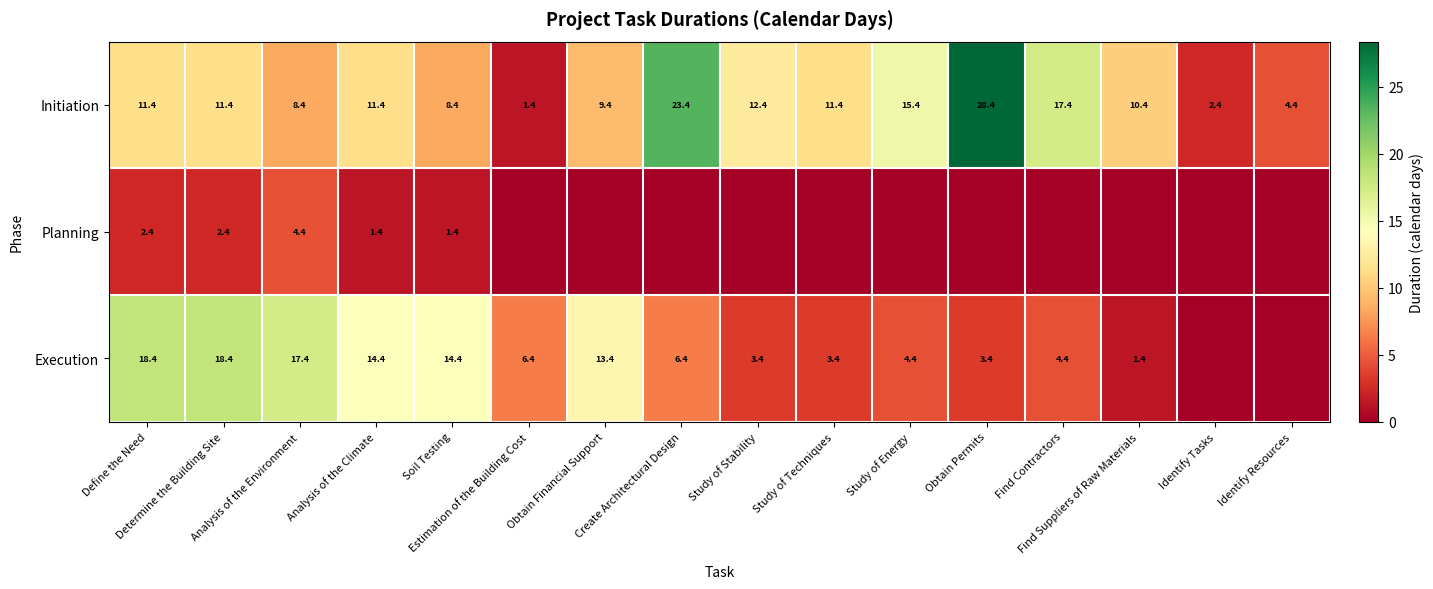

What is the difference between the maximum and minimum values in the Initiation series?

27.0